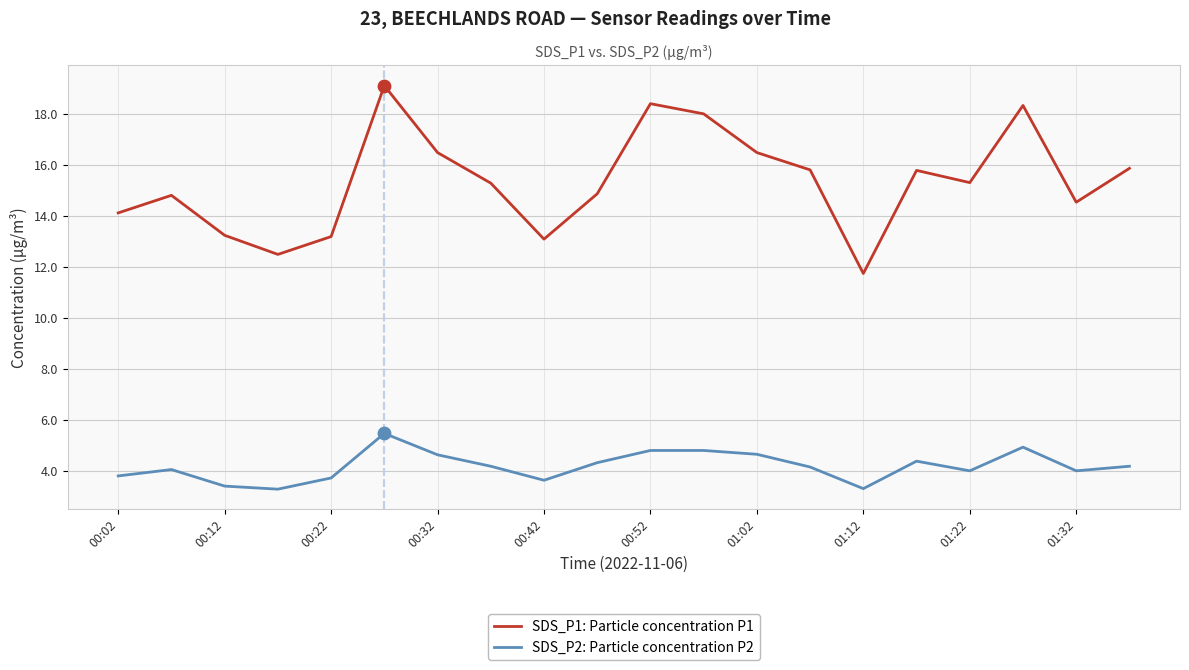

At how many categories does at least one series exceed 14?

15